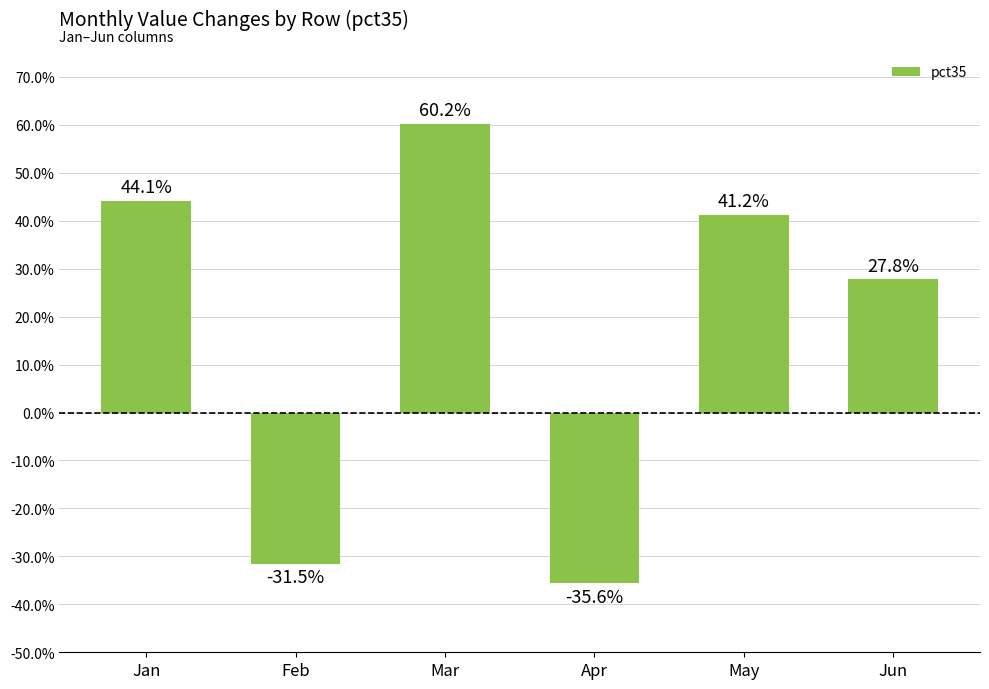

Does the chart contain any negative values?

Yes